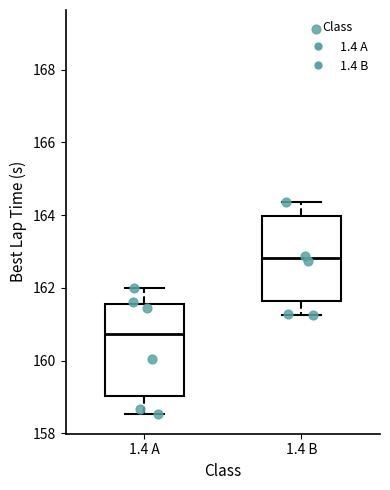

Which box's median line is the highest?

1.4 B